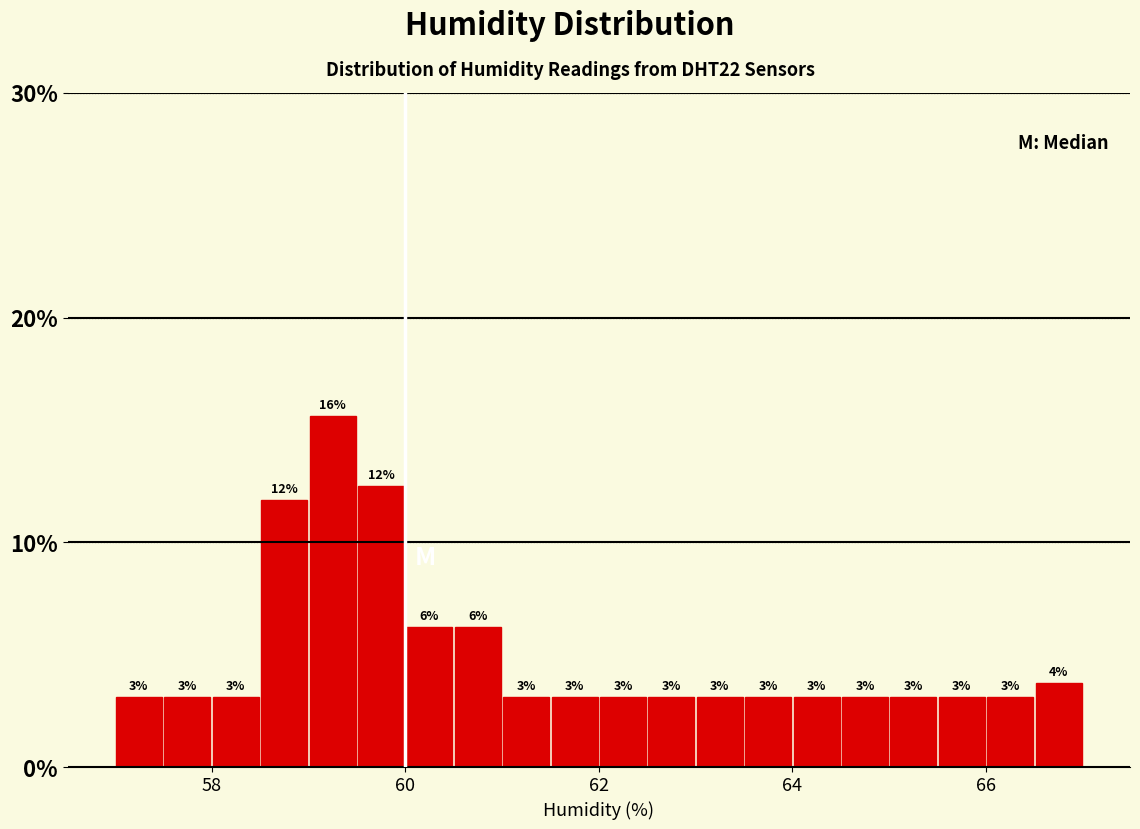

Read against the x-axis, roughly where is the centre of the tallest bar?

59.2